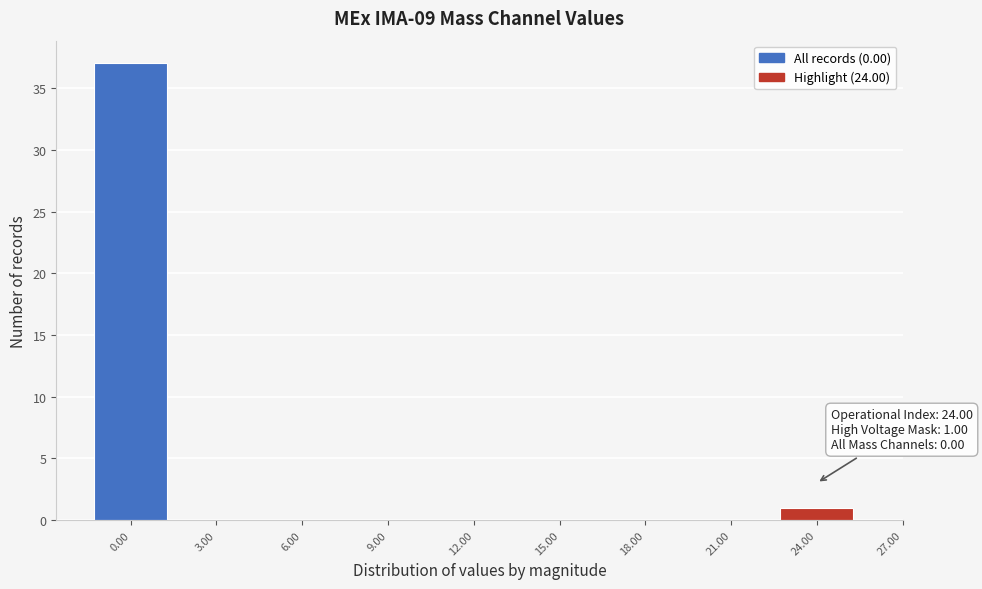

Over which range of the x-axis is the bar tallest?

-1.5 to 1.5